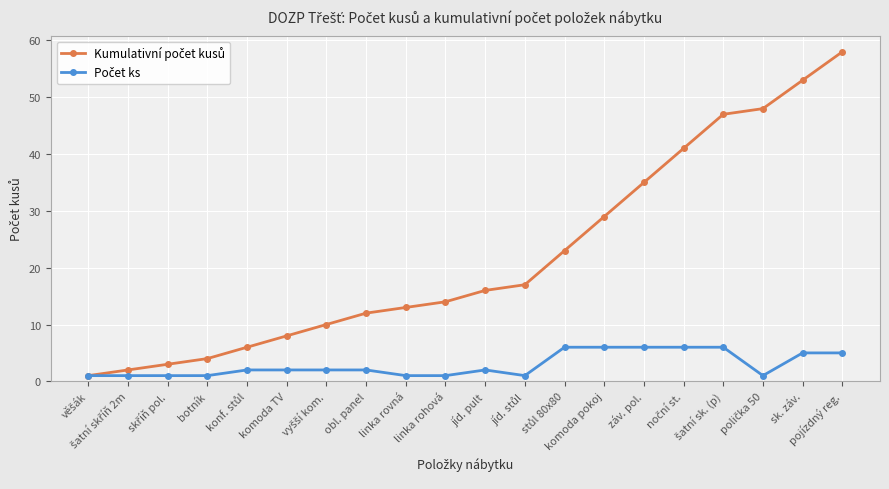

What is the label of the 2nd point from the right?

sk. záv.